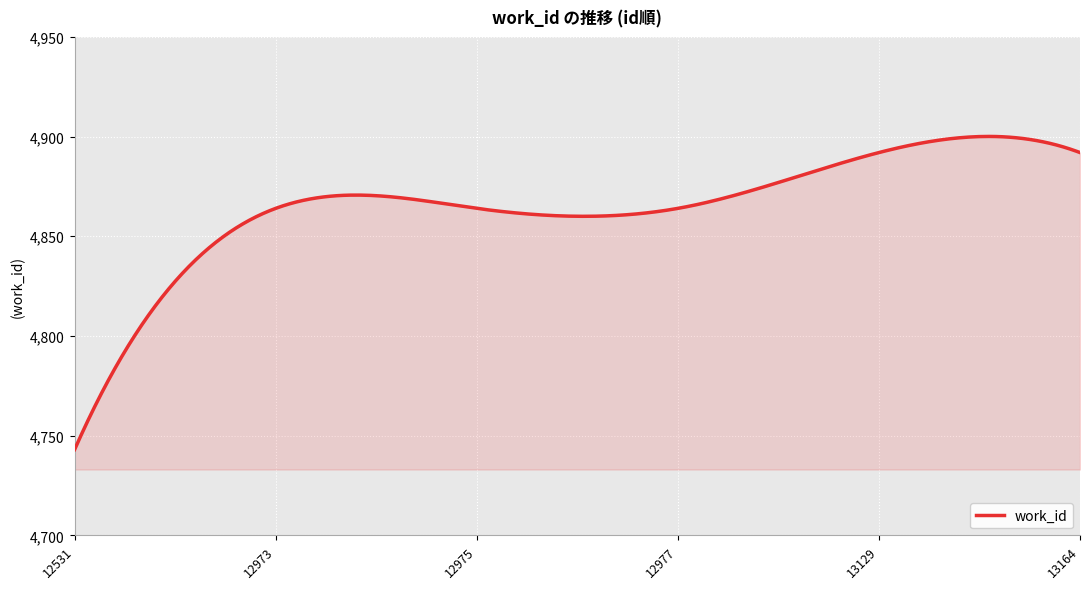

What is the maximum value shown in the chart?

4900.1